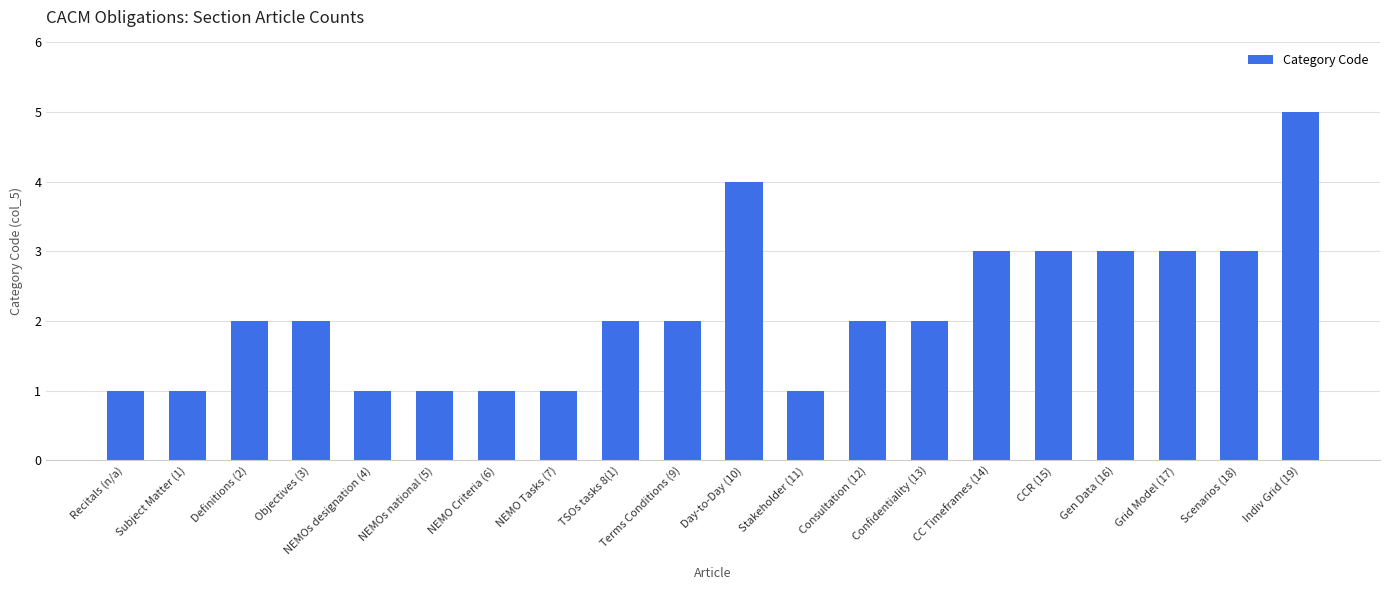

How many distinct data groups are displayed?

1